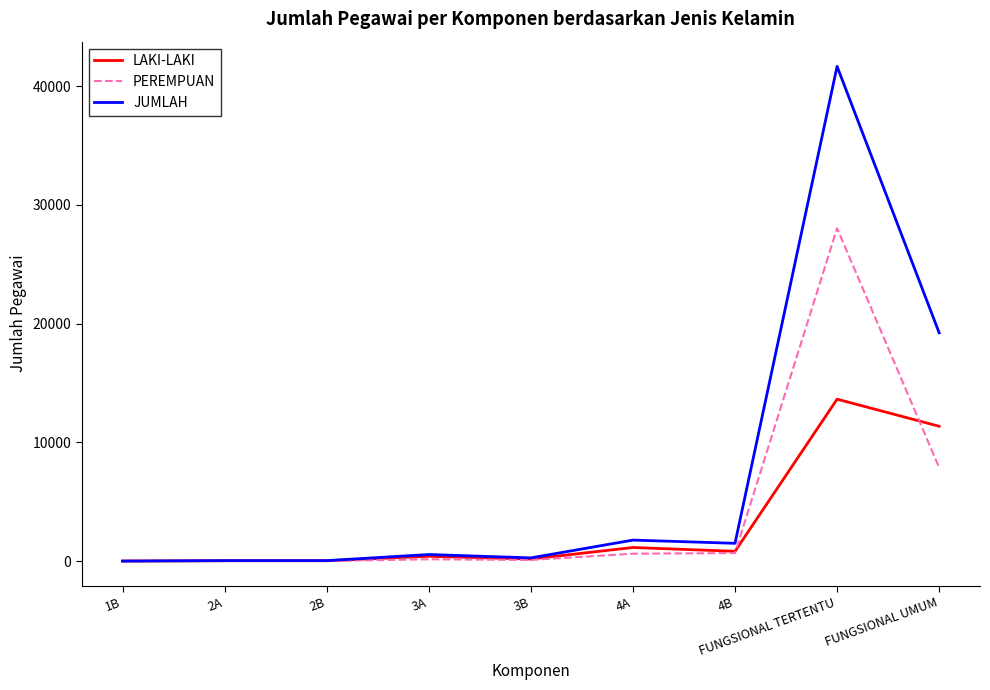

List the series in order of their overall mean, highest first.

JUMLAH, PEREMPUAN, LAKI-LAKI